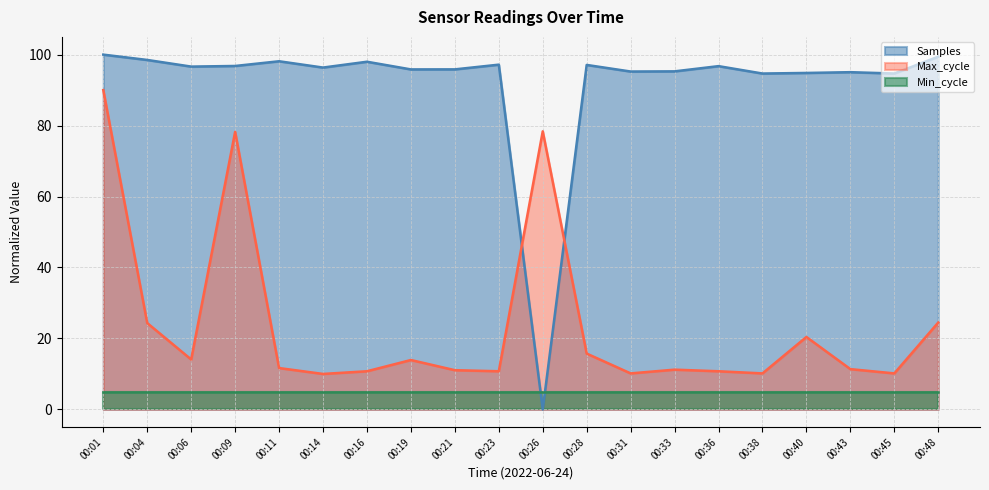

Does the chart display data point markers on the line(s)?

No